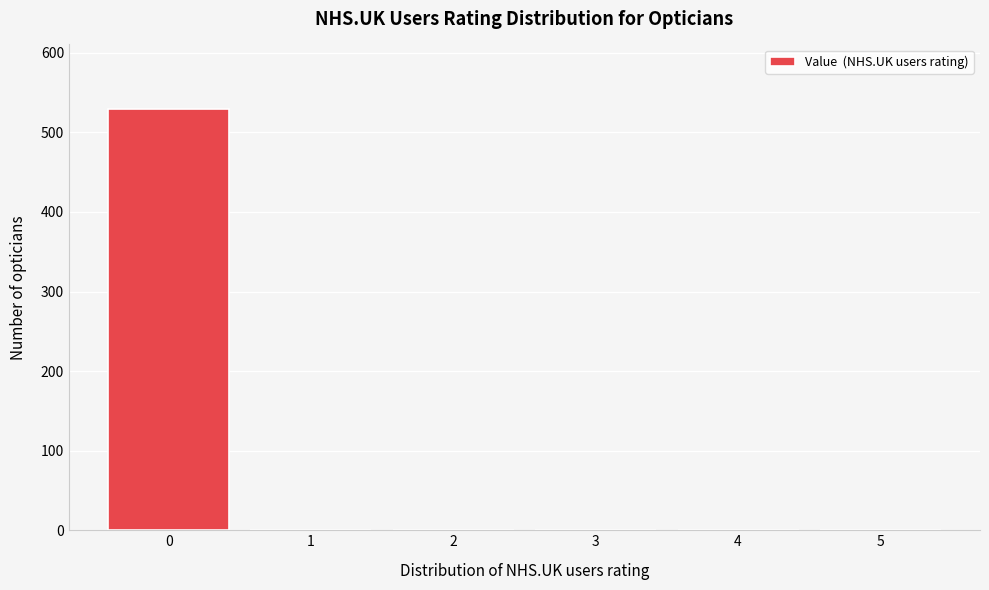

Reading left to right, transcribe all the data shown in this chart.

0=530	1=0	2=0	3=0	4=0	5=0